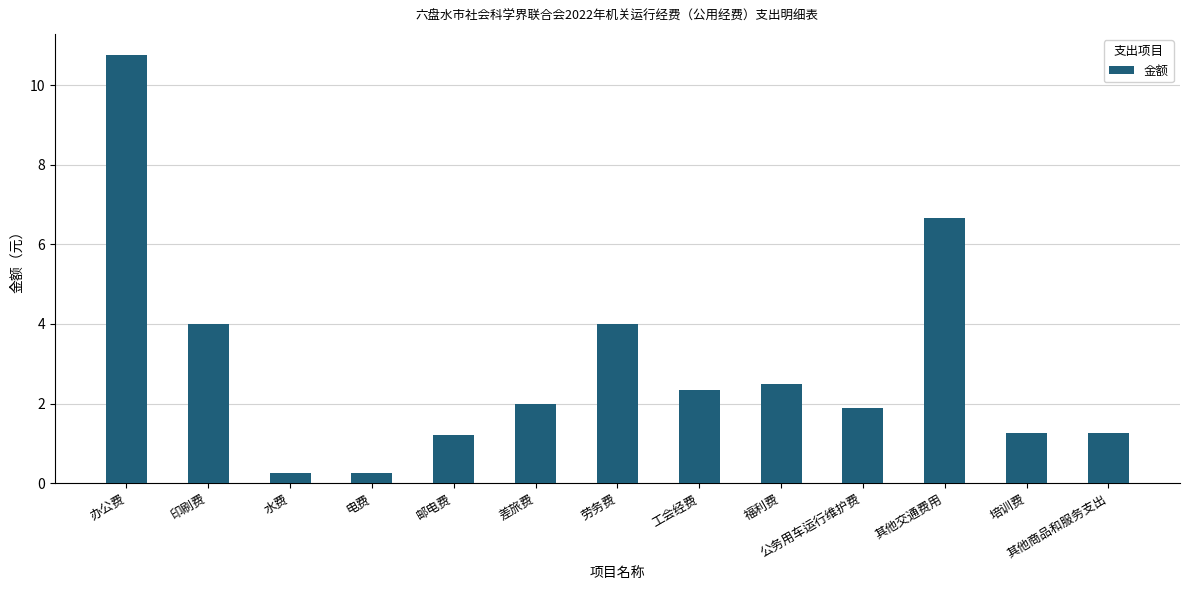

What is the difference between the values at 福利费 and 培训费?

1.2